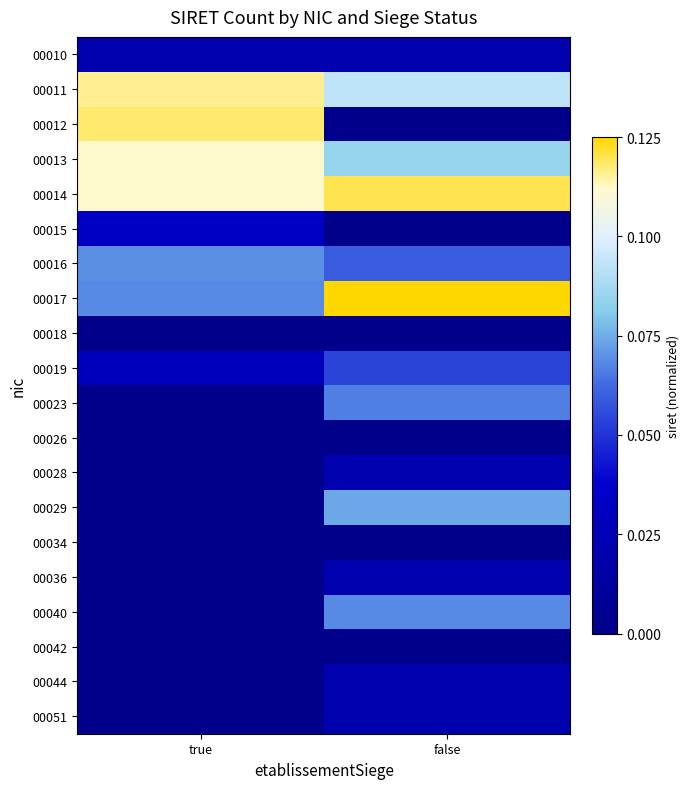

What is the greatest value displayed?

0.1